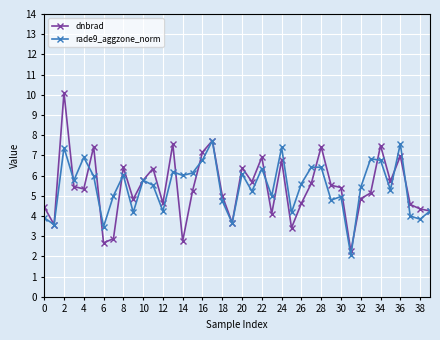

True or false: rade9_aggzone_norm has more than 0 points higher than both neighbors.

True